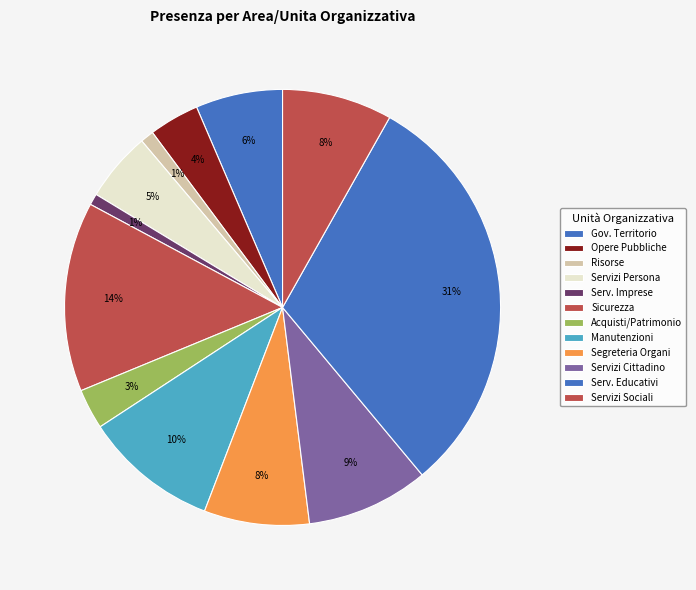

What is the smallest slice in the pie chart?

AREA SERVIZI ALLE IMPRESE